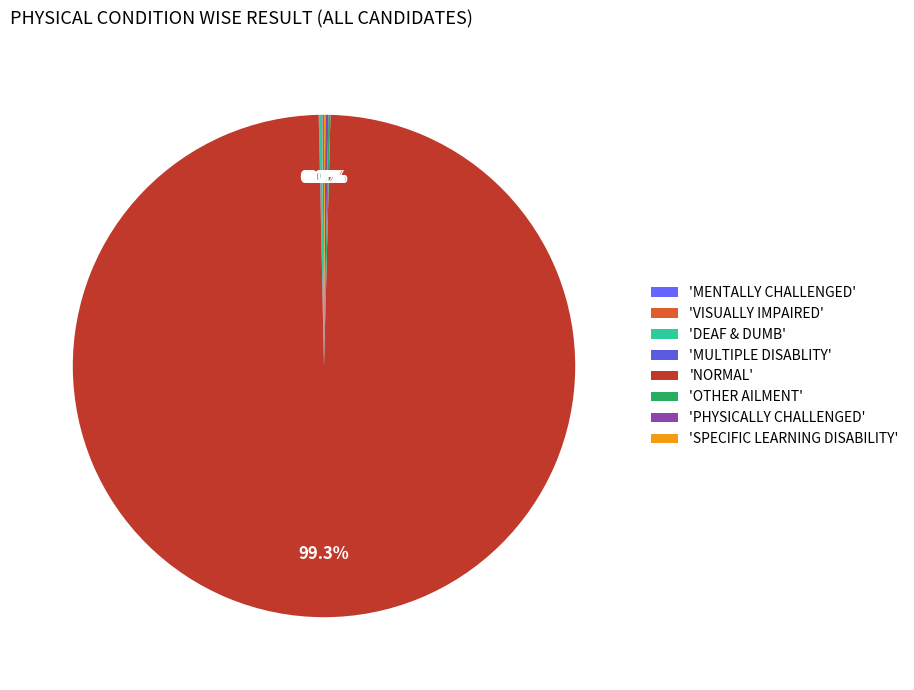

Which slice is the smallest?

VISUALLY IMPAIRED